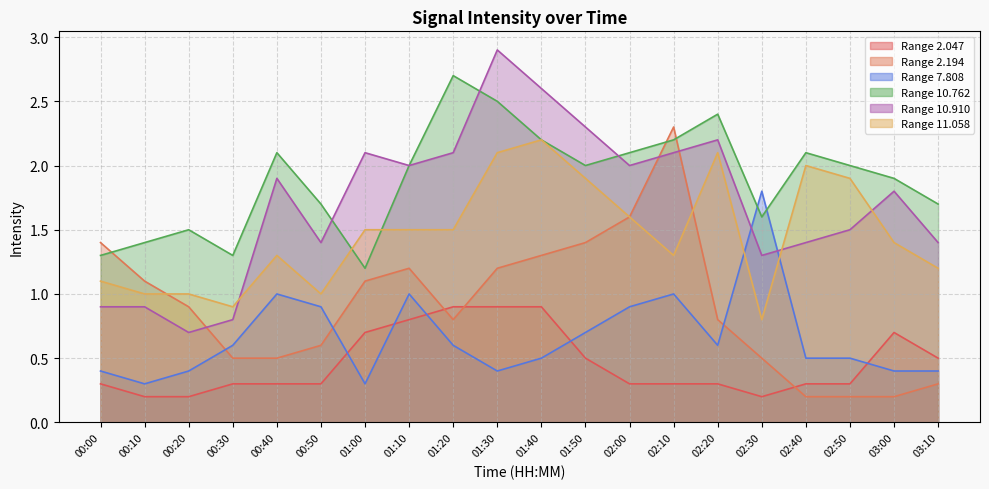

True or false: 2.047 and 10.910 intersect in this chart.

False